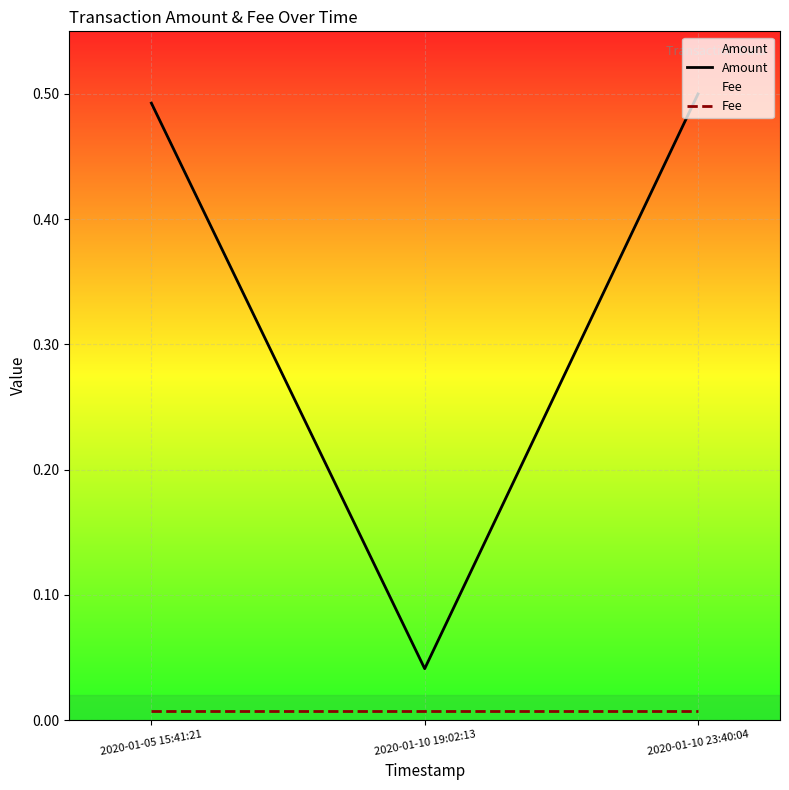

What are all the series names shown in the legend?

Amount, Fee